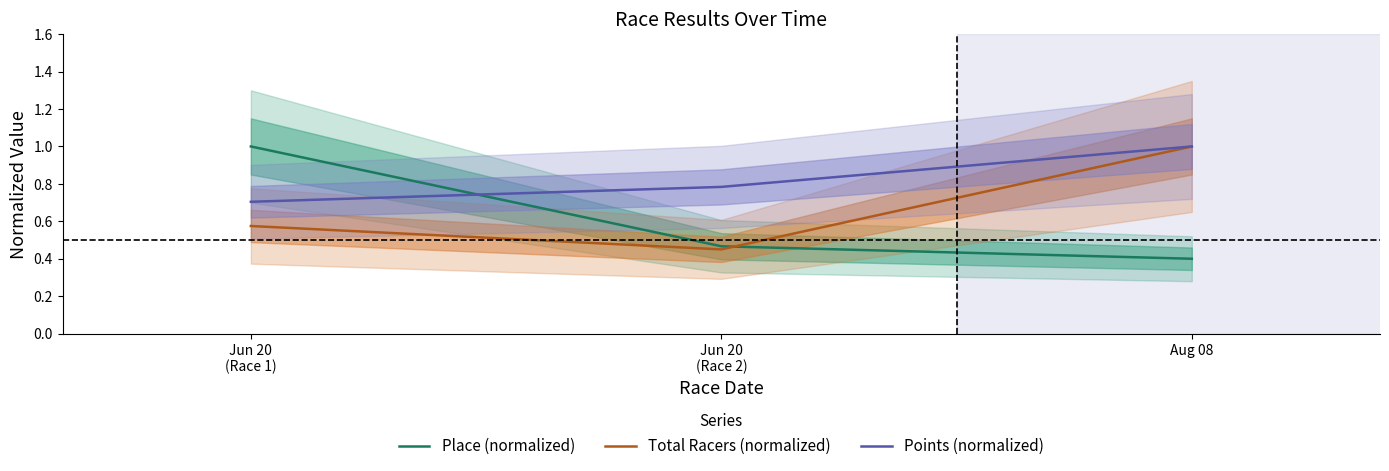

Between Jun 20
(Race 1) and Aug 08, which is larger?

Jun 20
(Race 1)